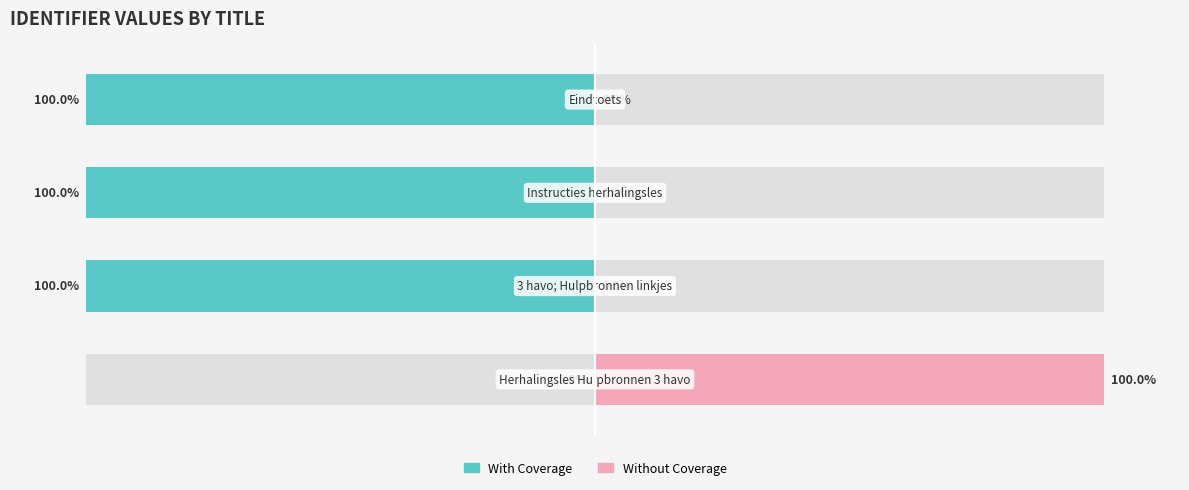

Is the value of With Coverage at 2 greater than the value of Without Coverage at 3?

No